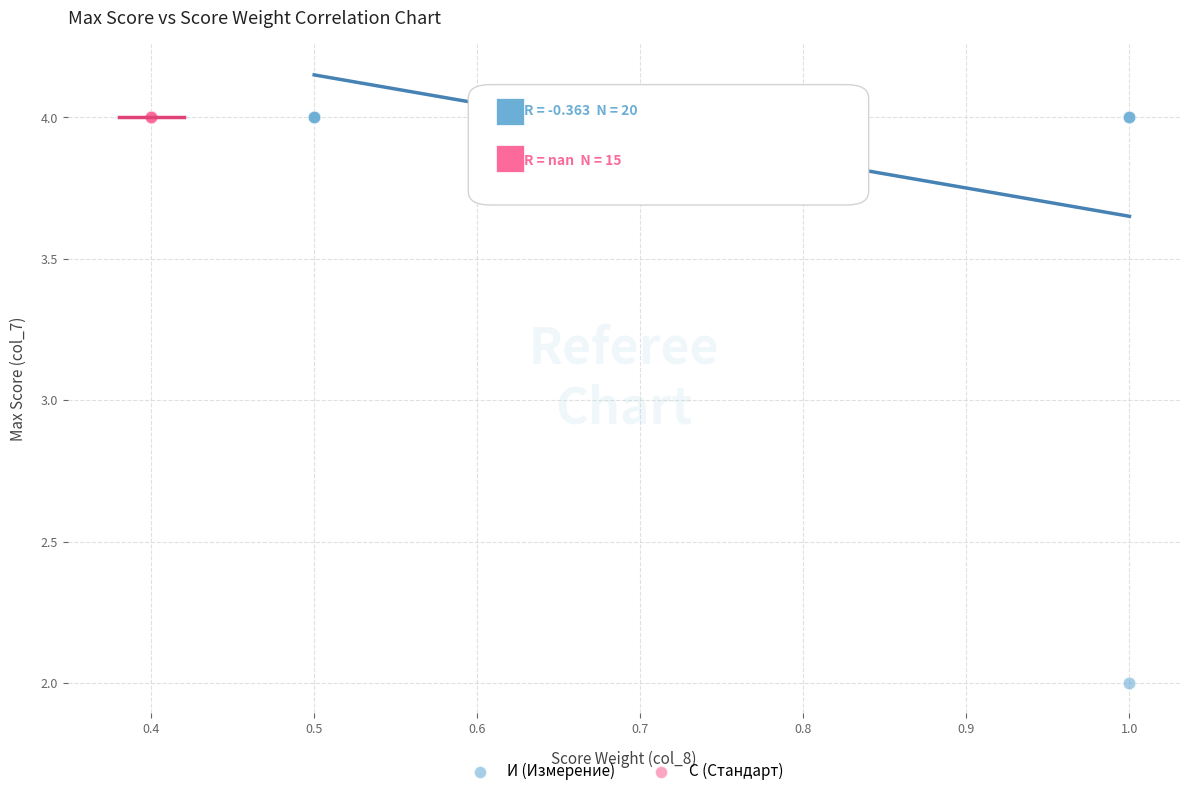

Which series contains the lowest Y value?

И (Измерение)